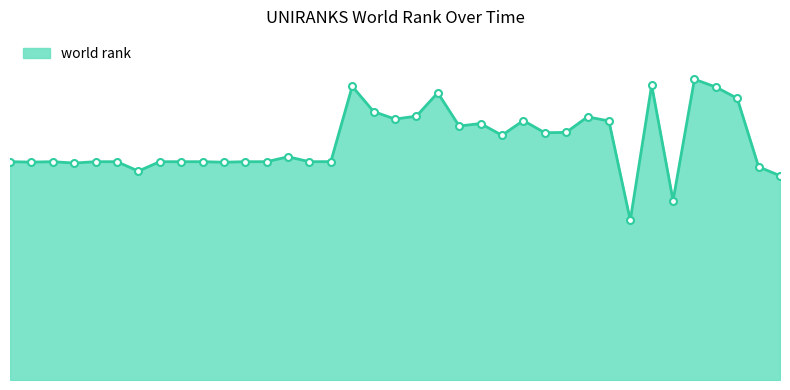

Where does the data first go above 6490?

2000